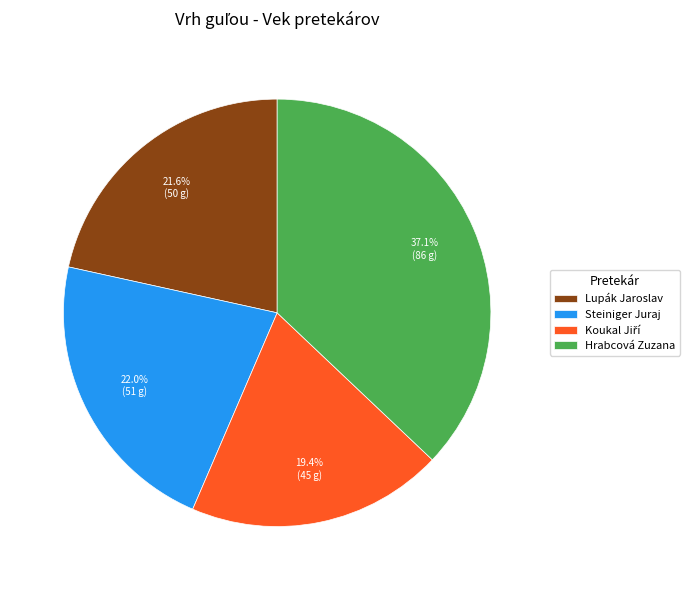

Is there a majority slice in this chart?

No